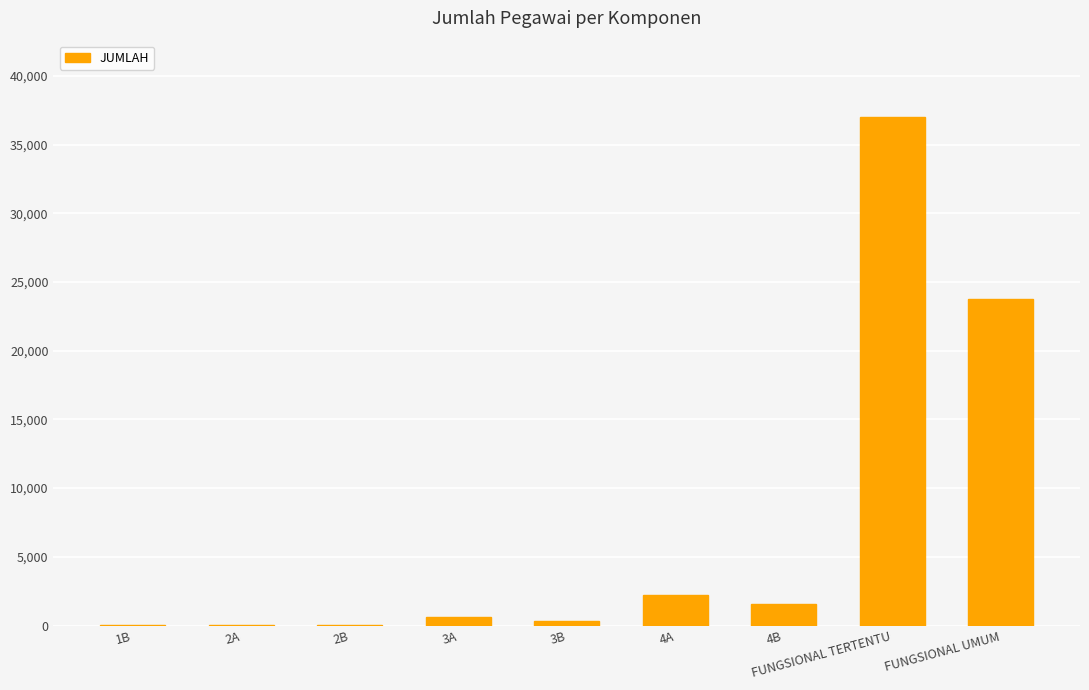

What is the change in value from 2B to FUNGSIONAL TERTENTU?

+36982